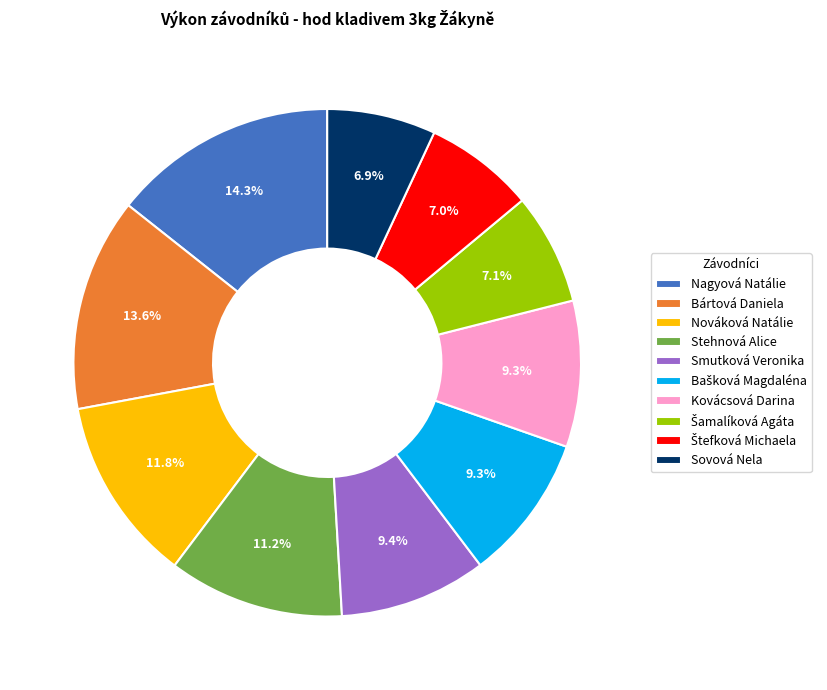

Between Stehnová Alice and Smutková Veronika, which is larger?

Stehnová Alice